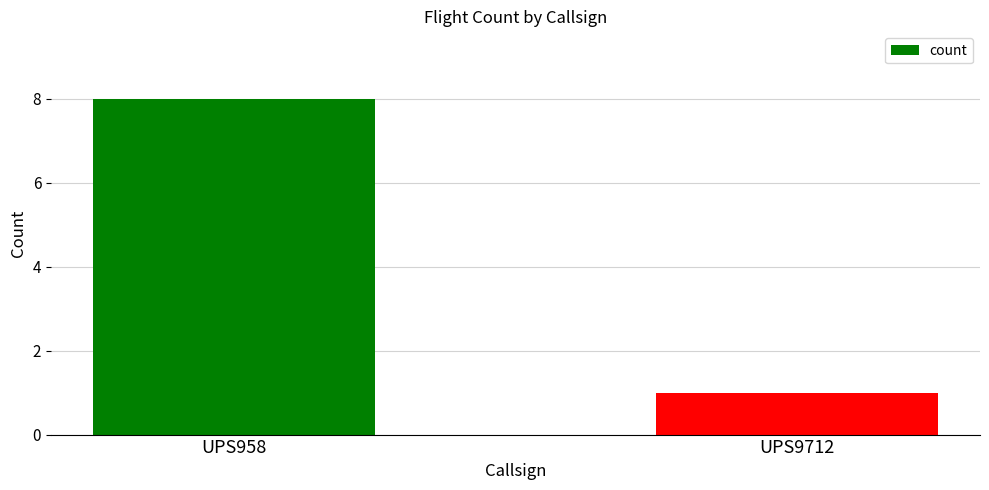

What is the difference between the maximum and minimum values?

7